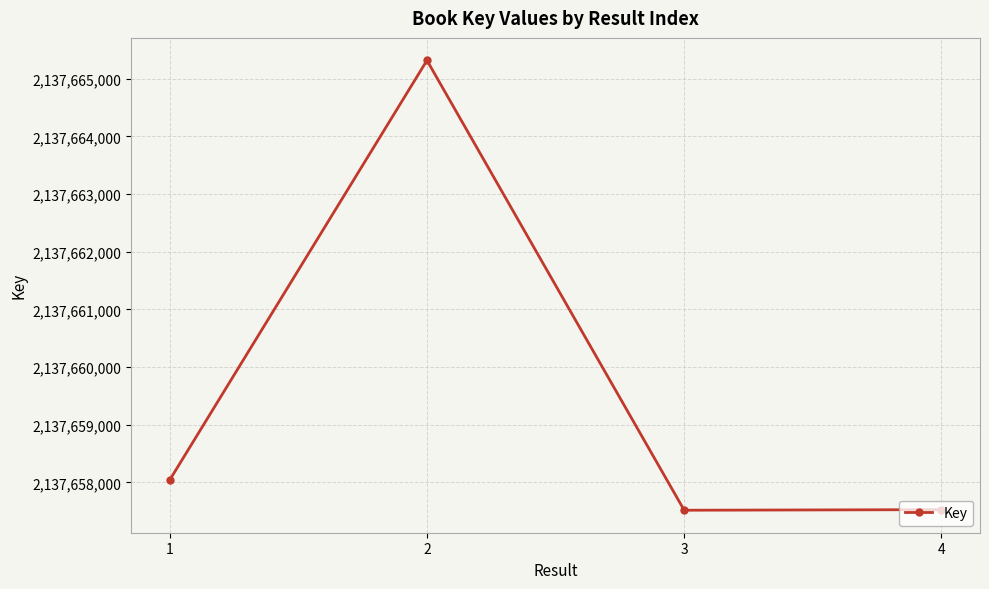

Is it true that the value at 4 is 3427262090?

False